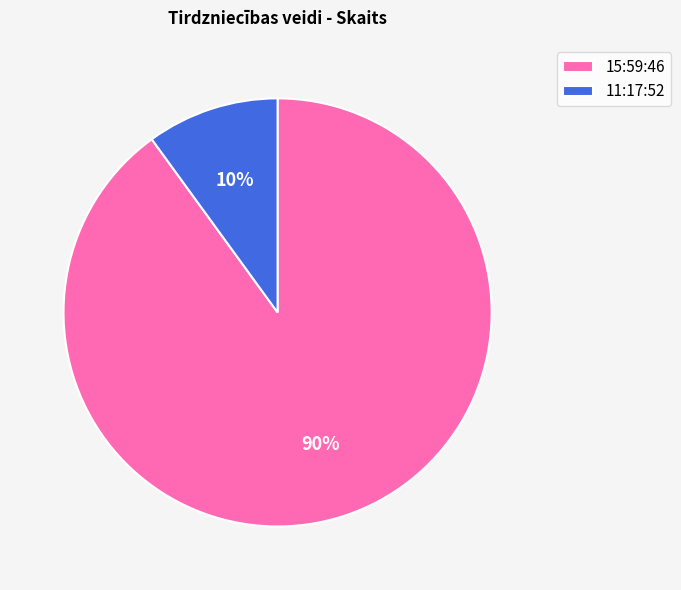

To the nearest percent, what is the difference between the largest and smallest slice percentages?

80%